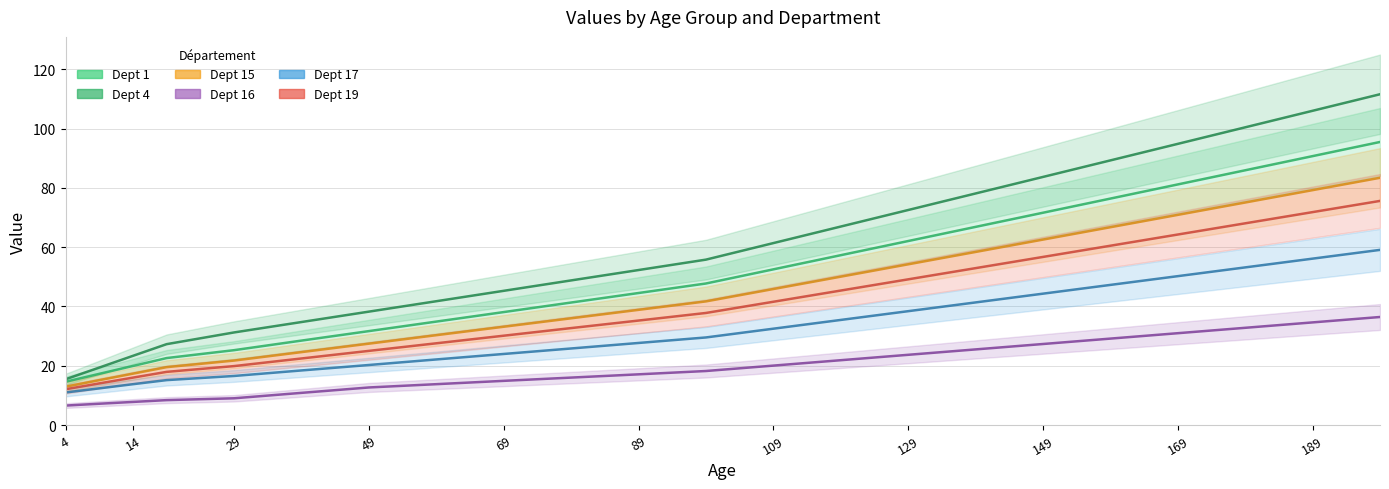

What is the maximum value for Dept 4?

111.6